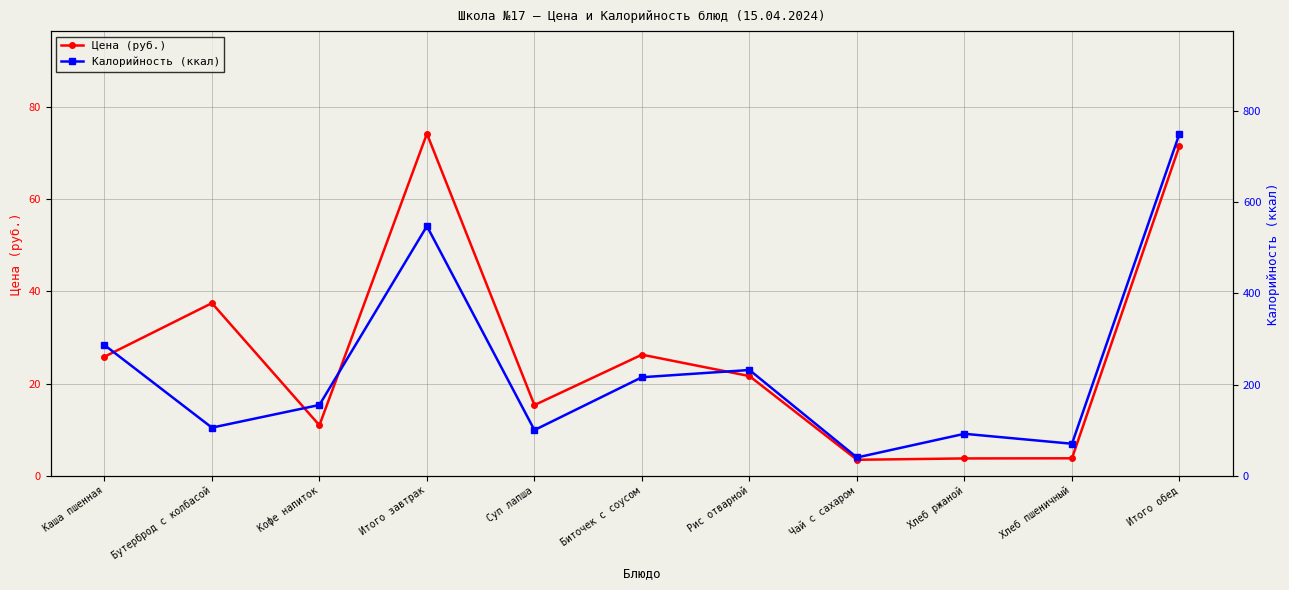

How many data points in Калорийность (ккал) are less than 155?

5